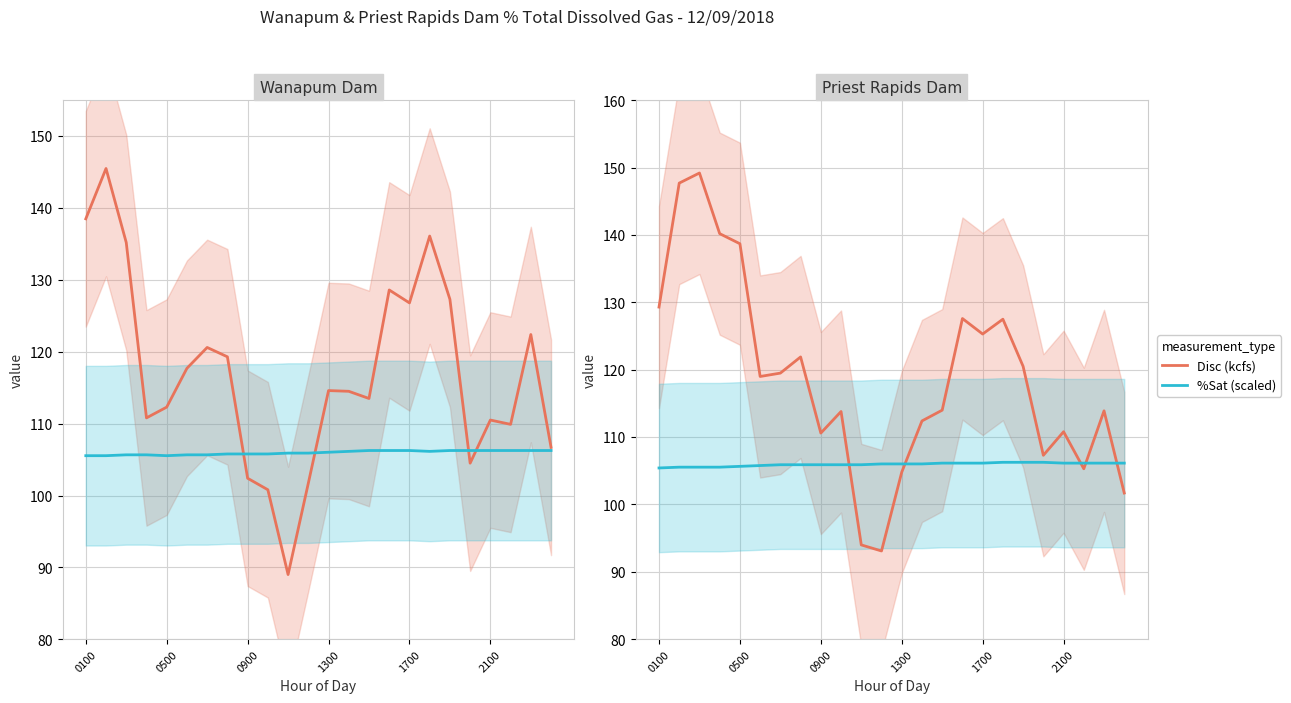

What is the value of the Wanapum Disc (kcfs) point at the 5th from the left?

112.3